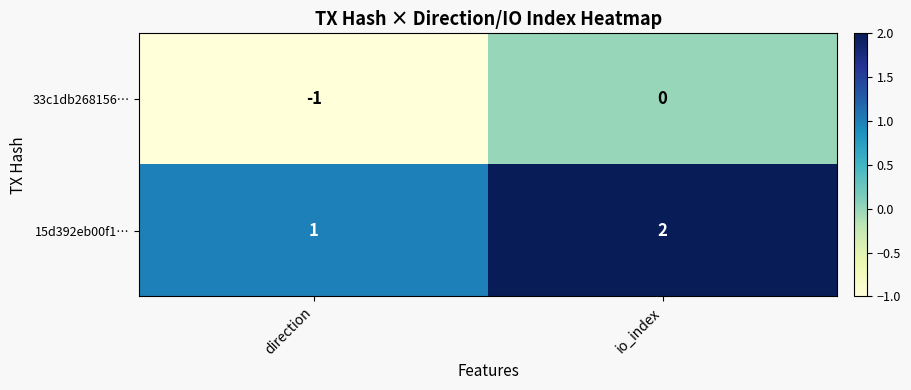

What is the sum of the 15d392eb00f1… values at io_index and direction?

3